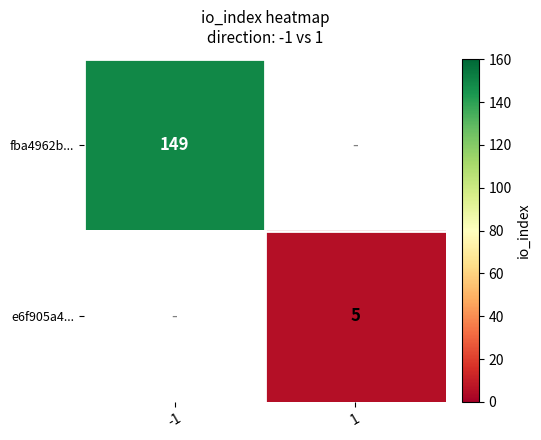

The fba4962b... series shows 234.7 at -1. True or false?

False